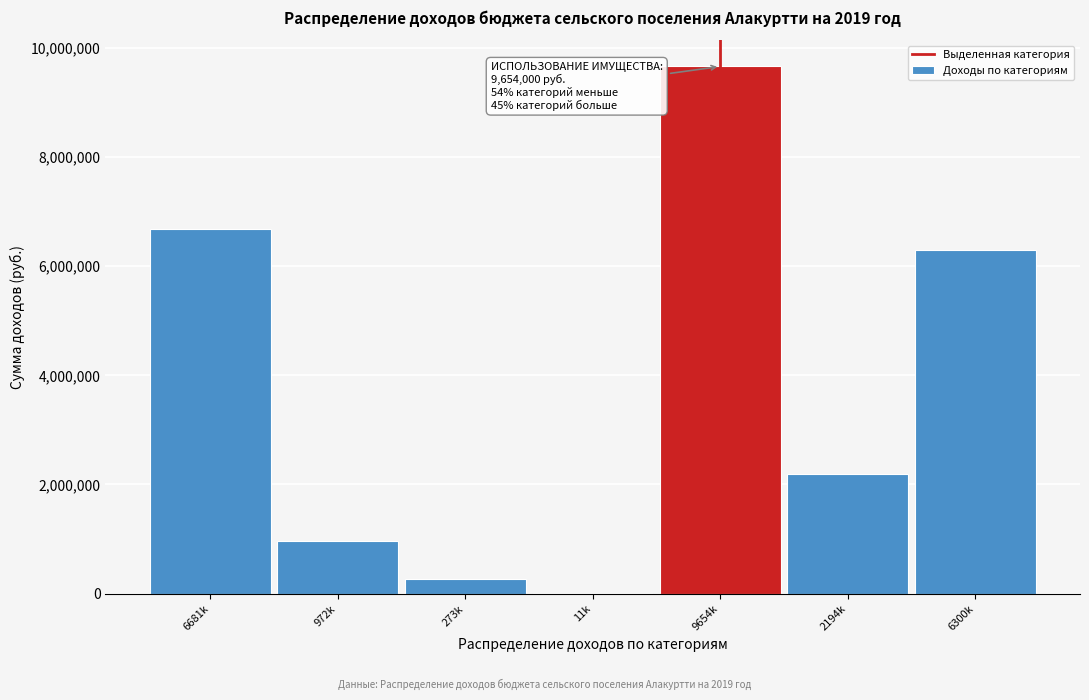

Reading left to right, extract all data points from this chart.

6681k=6681000	972k=972000	273k=273000	11k=11000	9654k=9654000	2194k=2194000	6300k=6300000